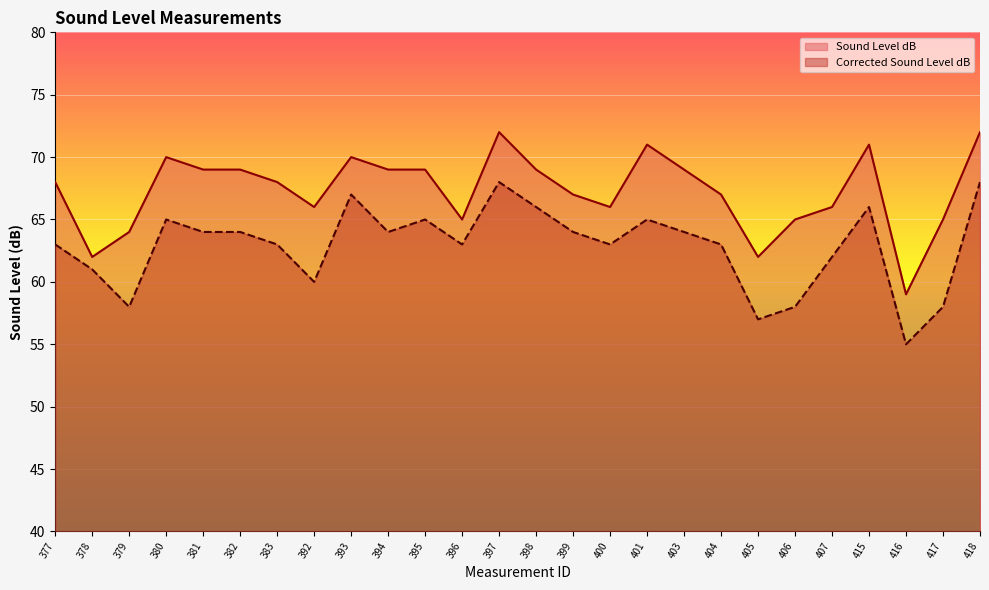

Where is Corrected Sound Level dB nearest to the value 61?

378